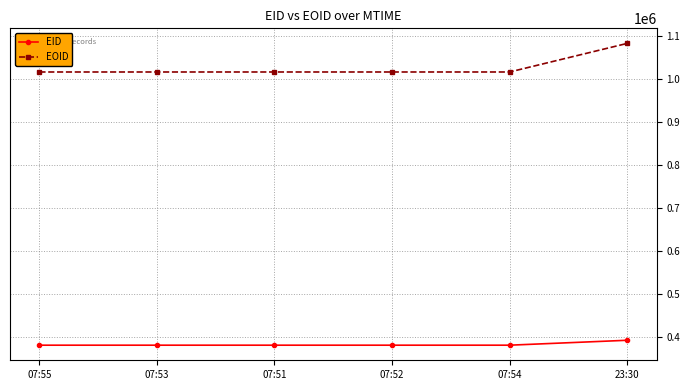

What is the greatest value displayed?

1082019